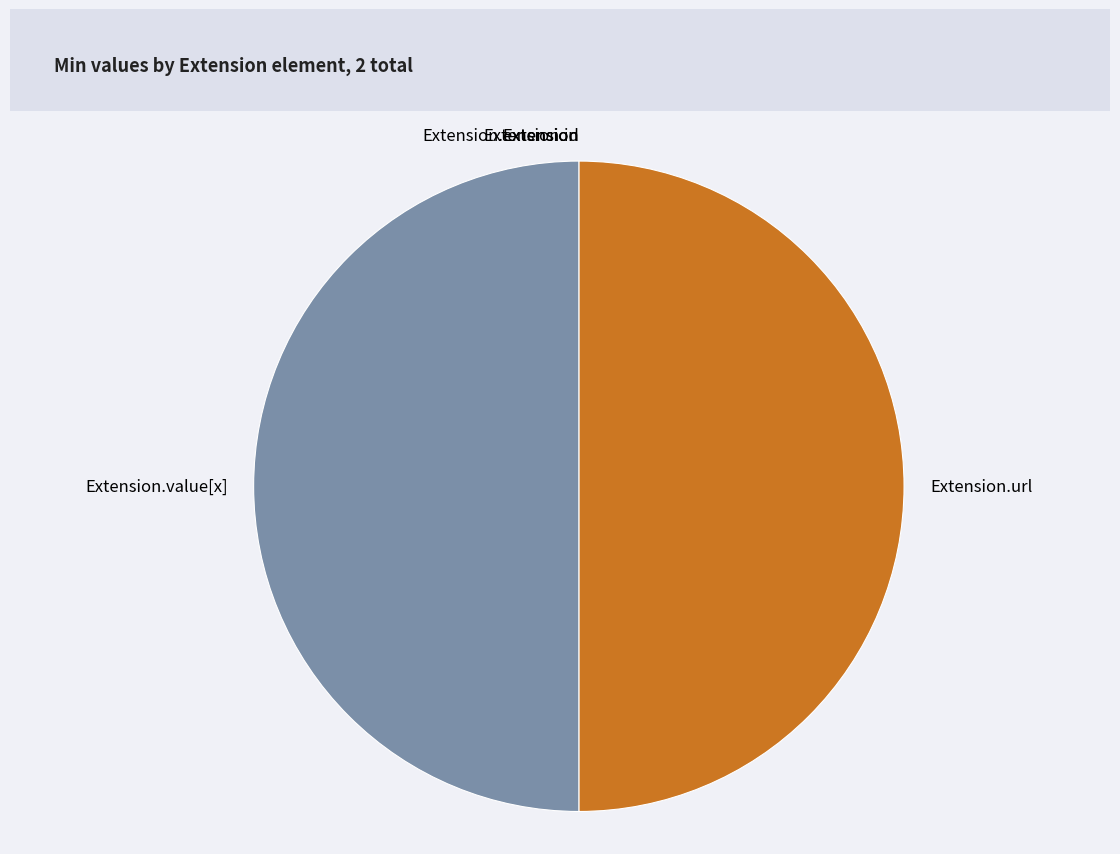

Is there any slice that represents more than half of the pie?

No